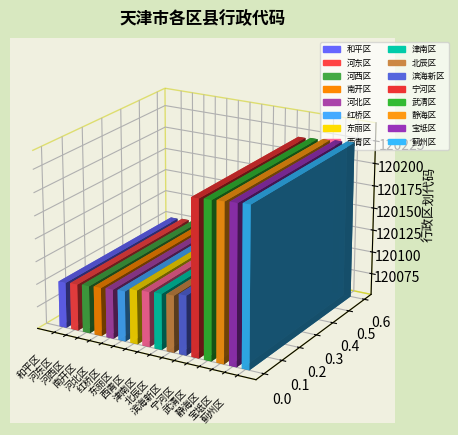

The value at 河东区 is 41115. True or false?

False